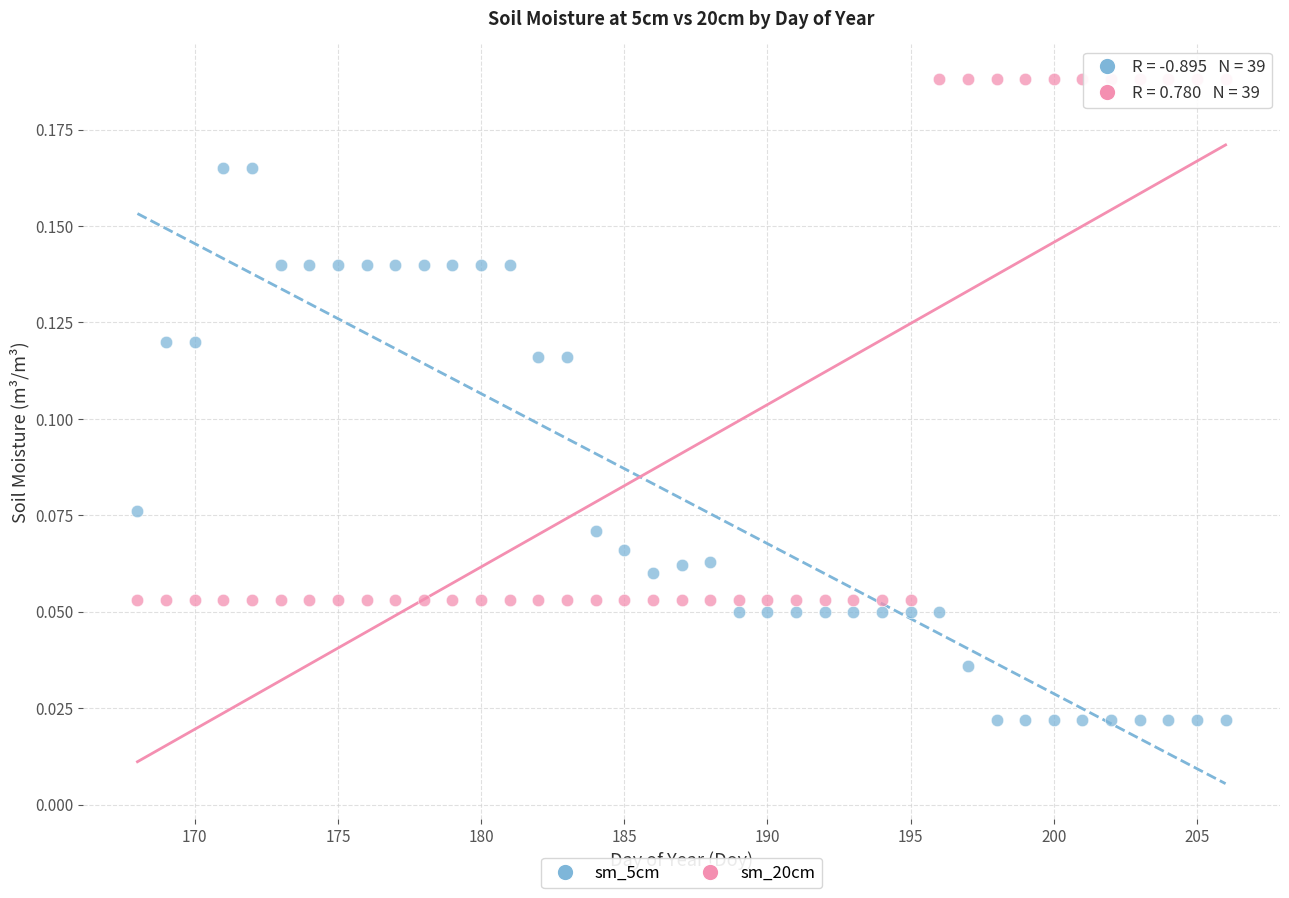

Across all data points, what is the range of X values (max minus min)?

38.0